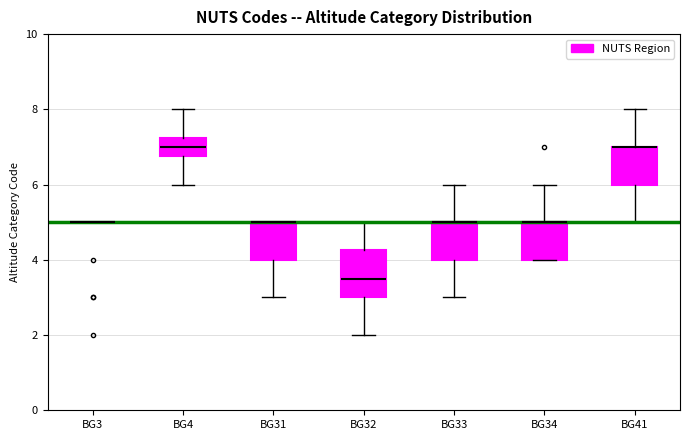

Which box is the tallest, from its lower edge to its upper edge?

BG32